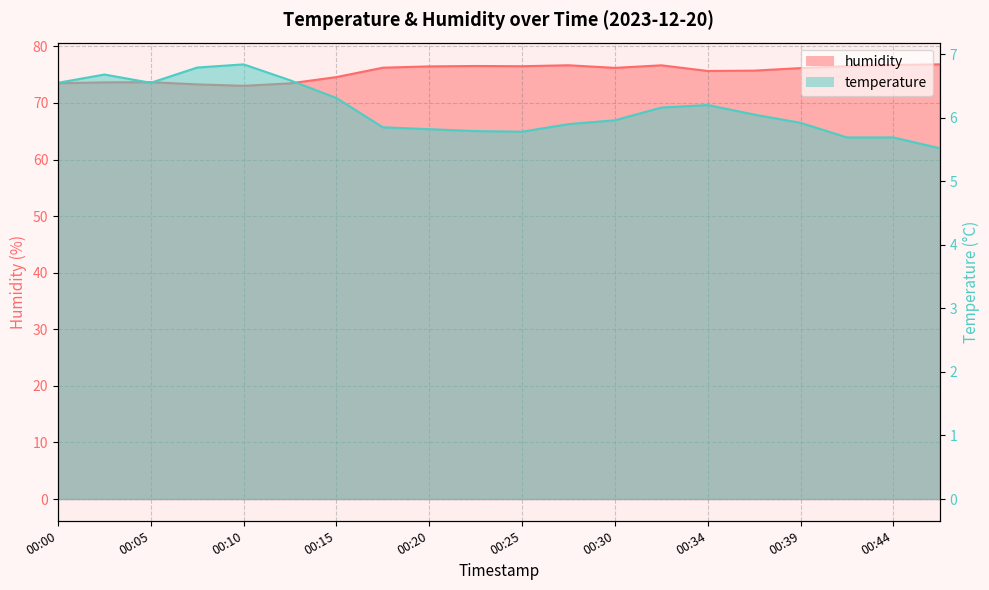

Which category has the highest value in the humidity series?

00:47